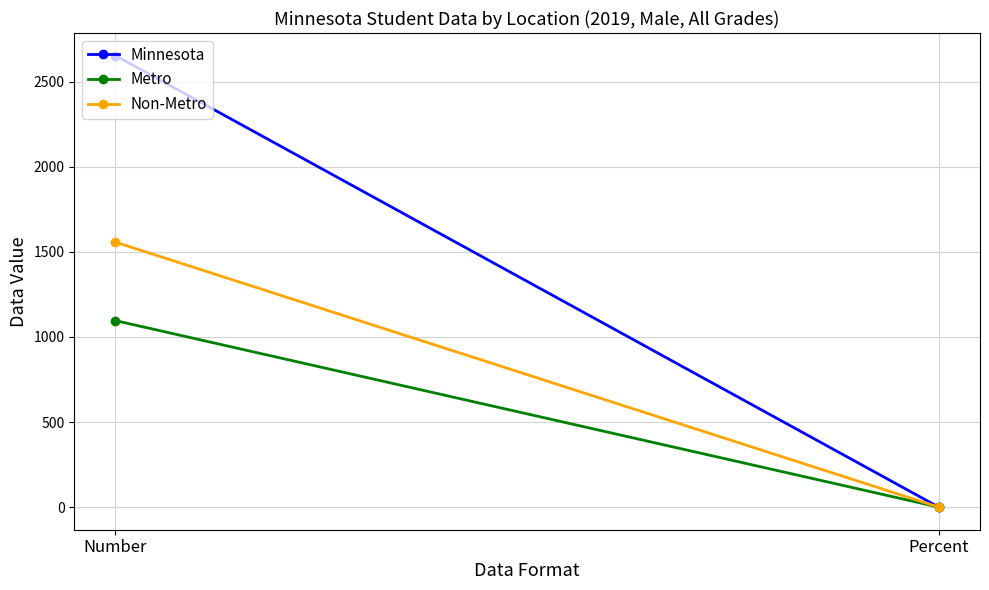

Reading left to right, extract all data points from this chart.

Minnesota: 2653.0	0.0
Metro: 1096.0	0.0
Non-Metro: 1557.0	0.1